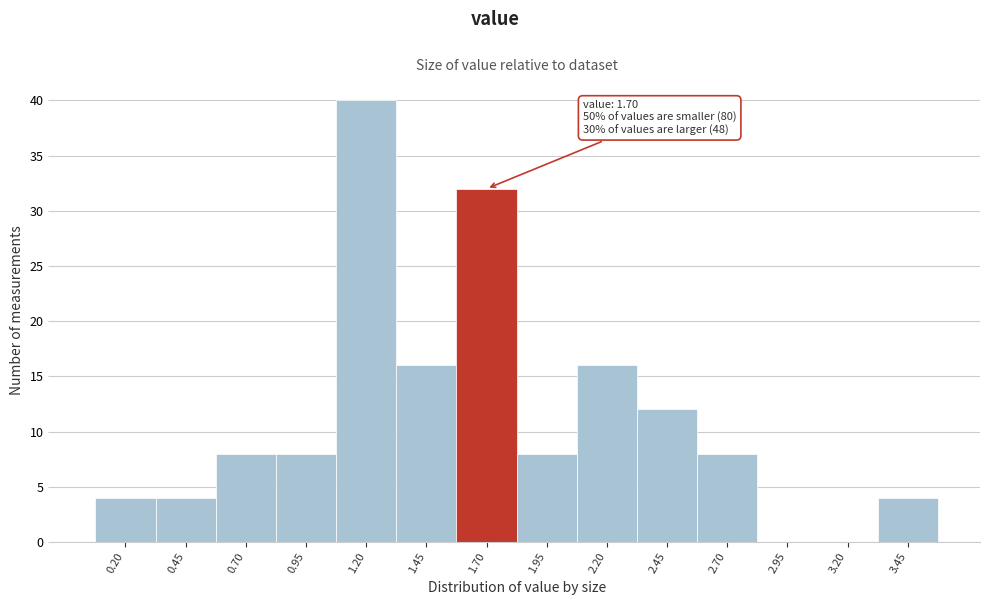

Which range on the x-axis has the tallest bar?

1.075 to 1.325